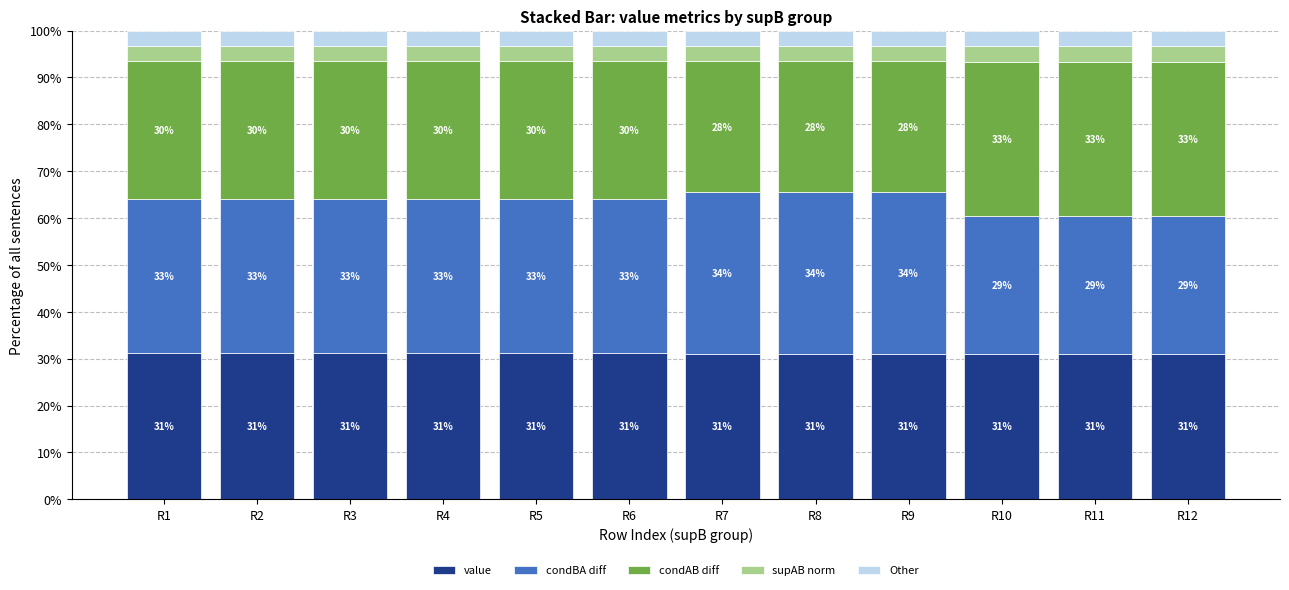

Rank the series by their maximum value, from lowest to highest.

supAB norm, Other, value, condAB diff, condBA diff